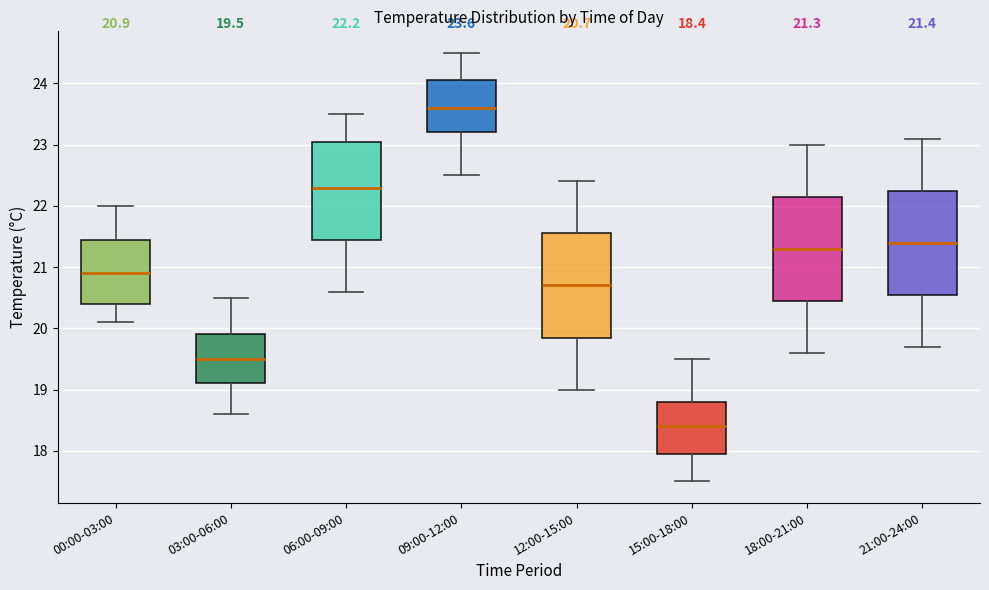

Which box has the lowest median line?

15:00-18:00